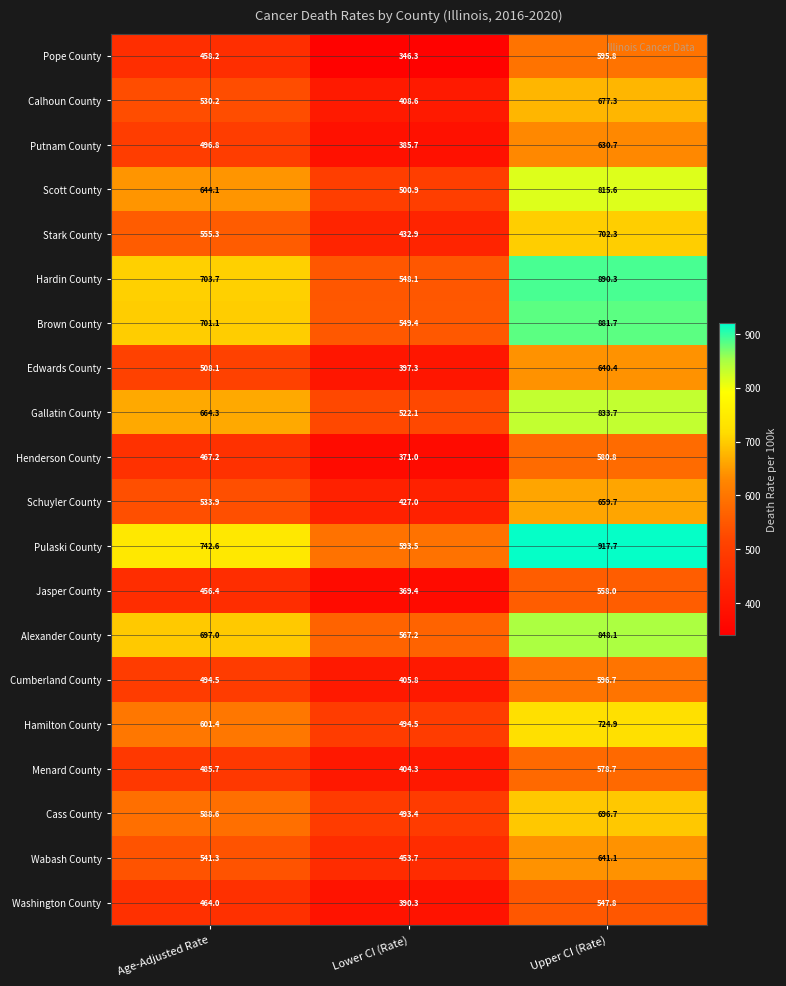

Between Age-Adjusted Rate and Upper CI (Rate), which series saw the biggest shift?

Hardin County